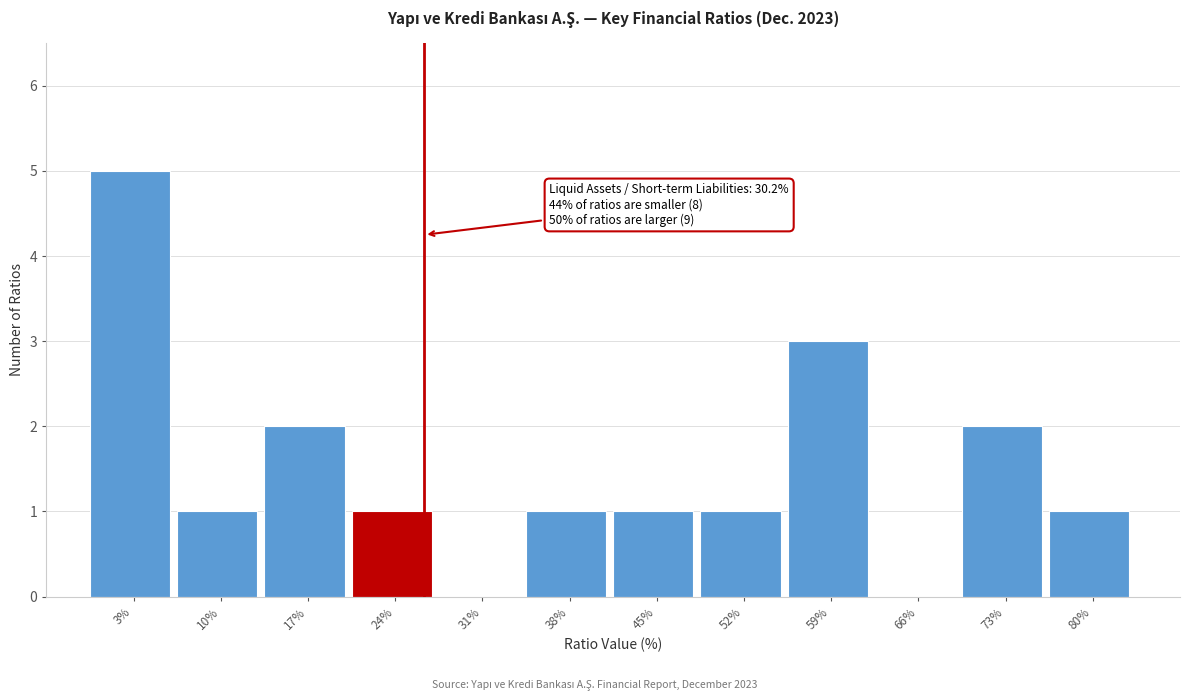

Reading left to right, list all the values displayed in this chart.

3%=5	10%=1	17%=2	24%=1	31%=0	38%=1	45%=1	52%=1	59%=3	66%=0	73%=2	80%=1